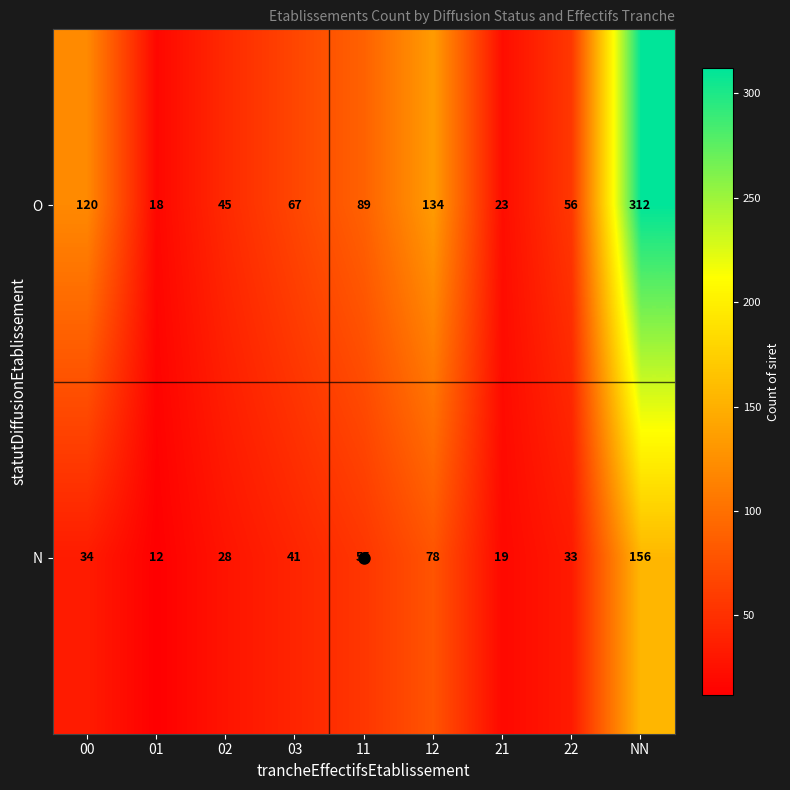

What value does the N series have at 12?

78